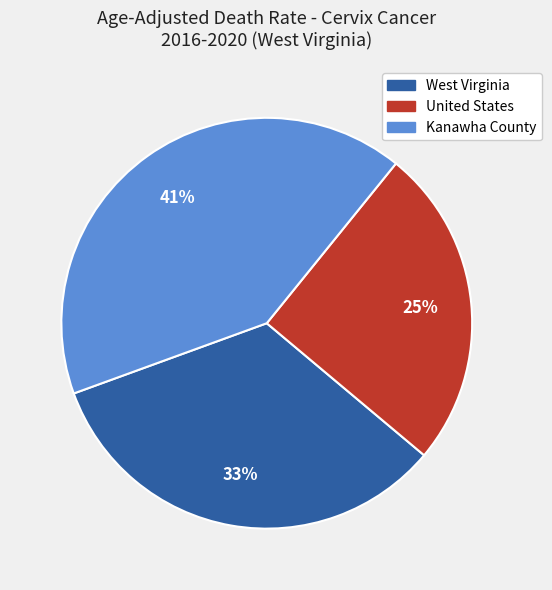

How many slices are in this pie chart?

3